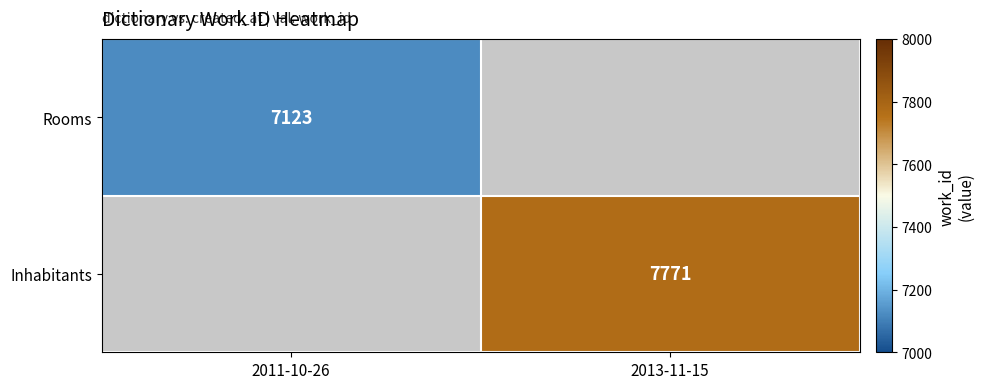

Is the value of Rooms at 2011-10-26 greater than the value of Inhabitants at 2013-11-15?

No